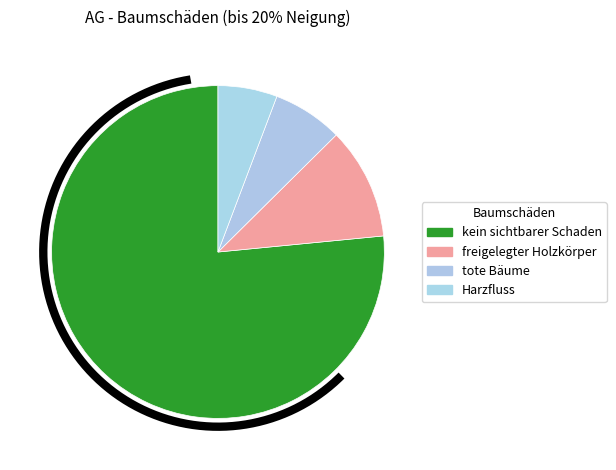

Is it true that Kronenverlichtung >50% is 13% of the pie?

False